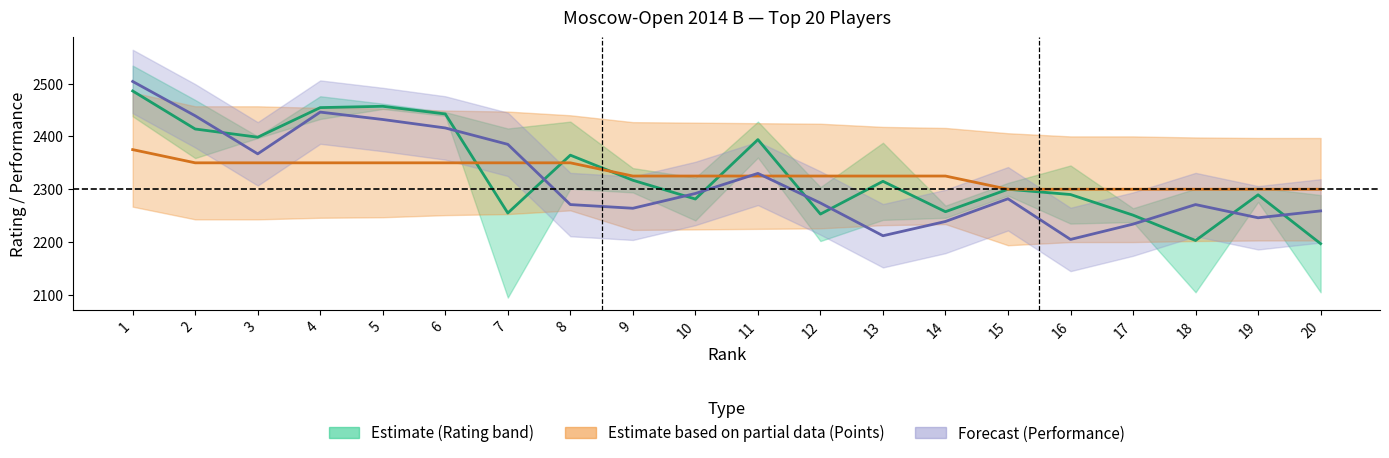

How many times do Rating mid and Scaled Points mid cross each other?

5